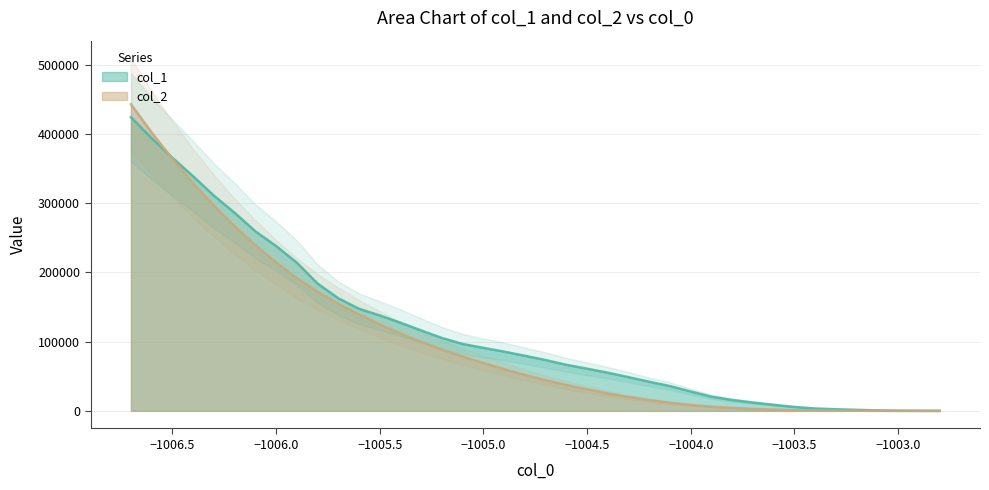

What is the total value across all series at 24?

192812.9